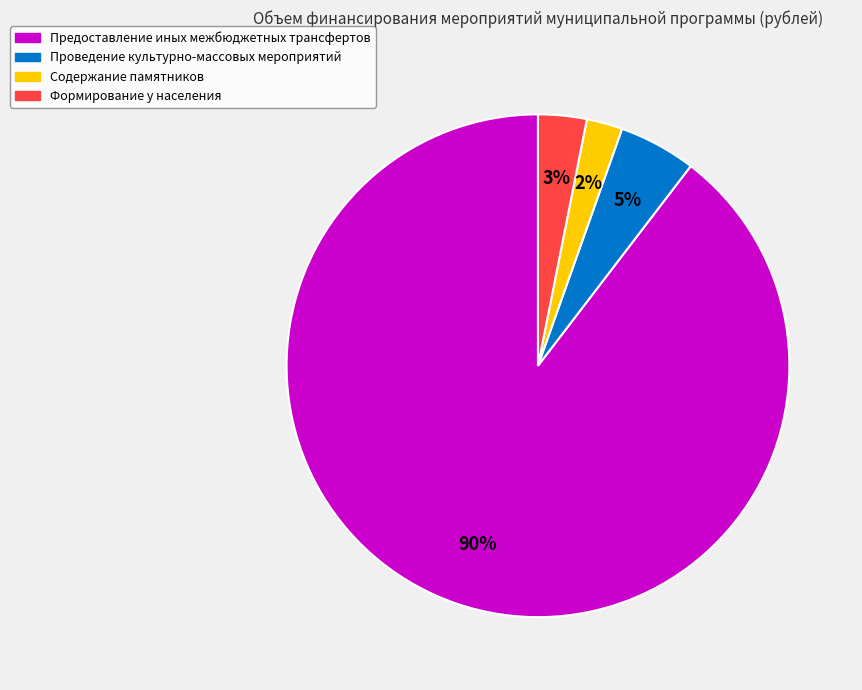

To the nearest percent, what is the difference between the Содержание памятников and Проведение культурно-массовых мероприятий slice percentages?

3%